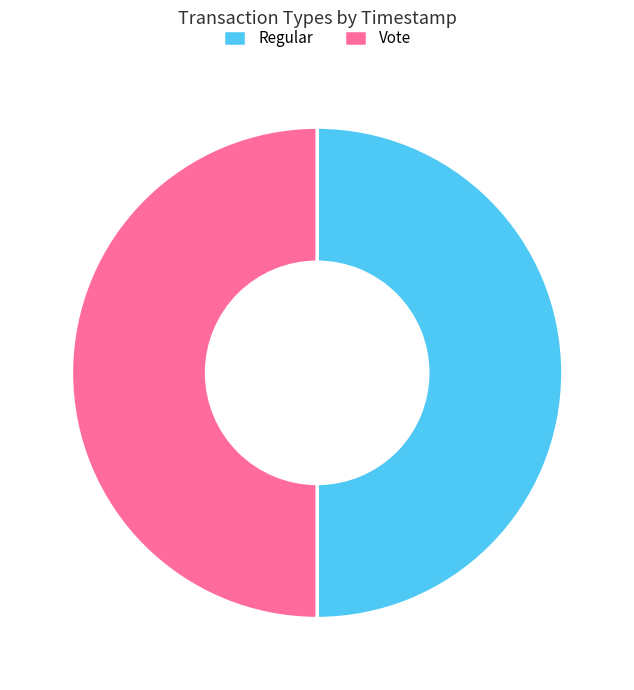

Approximately how many times larger is the value at Regular compared to Vote?

1.0